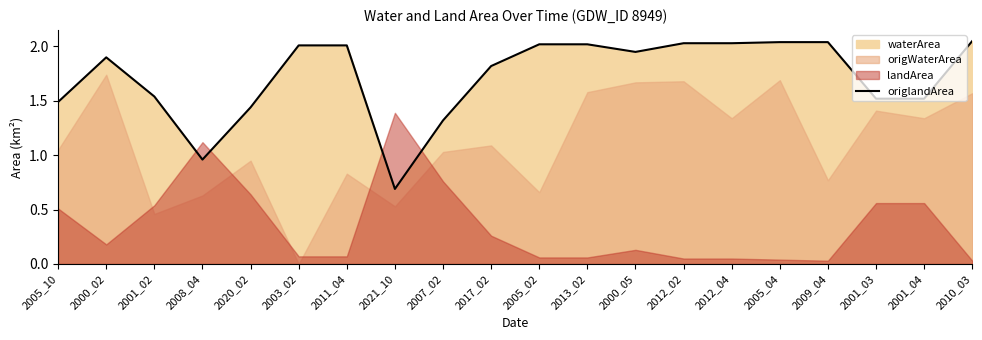

What is the value of the 14th point from the left?

2.0